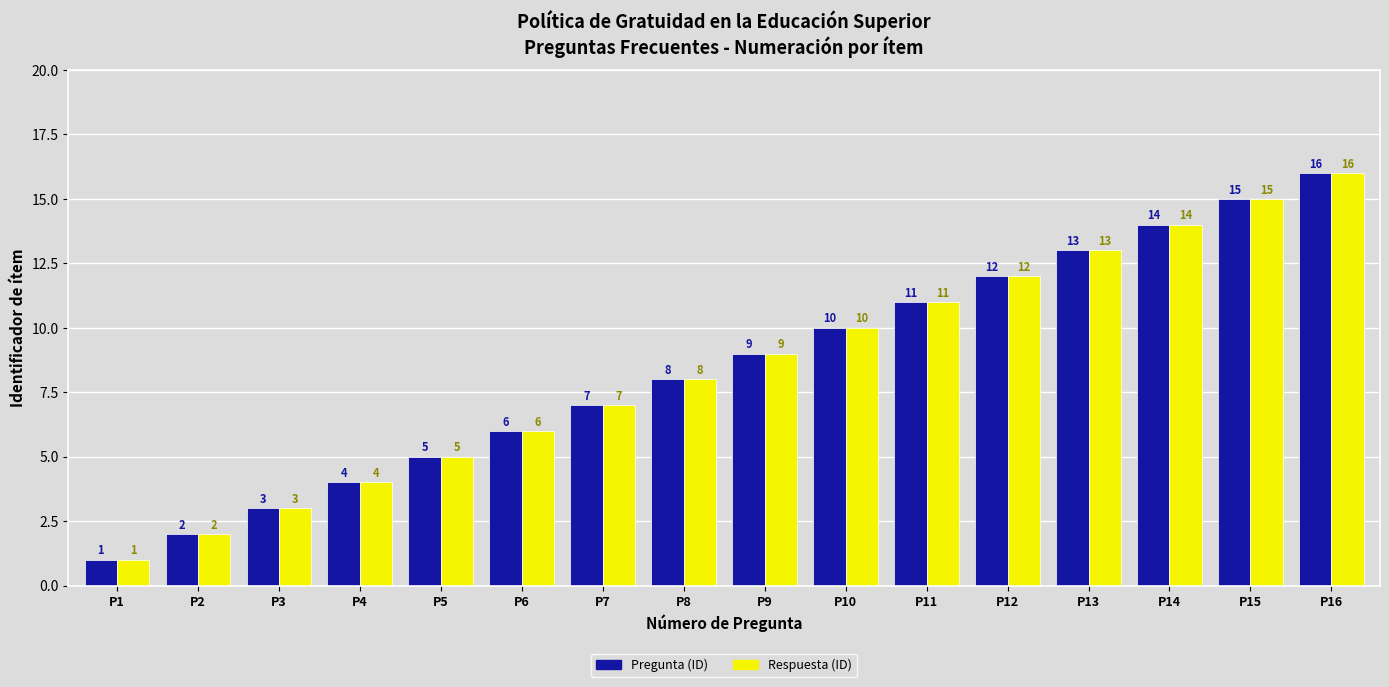

Is it true that Pregunta (ID) equals 13 at P13?

True